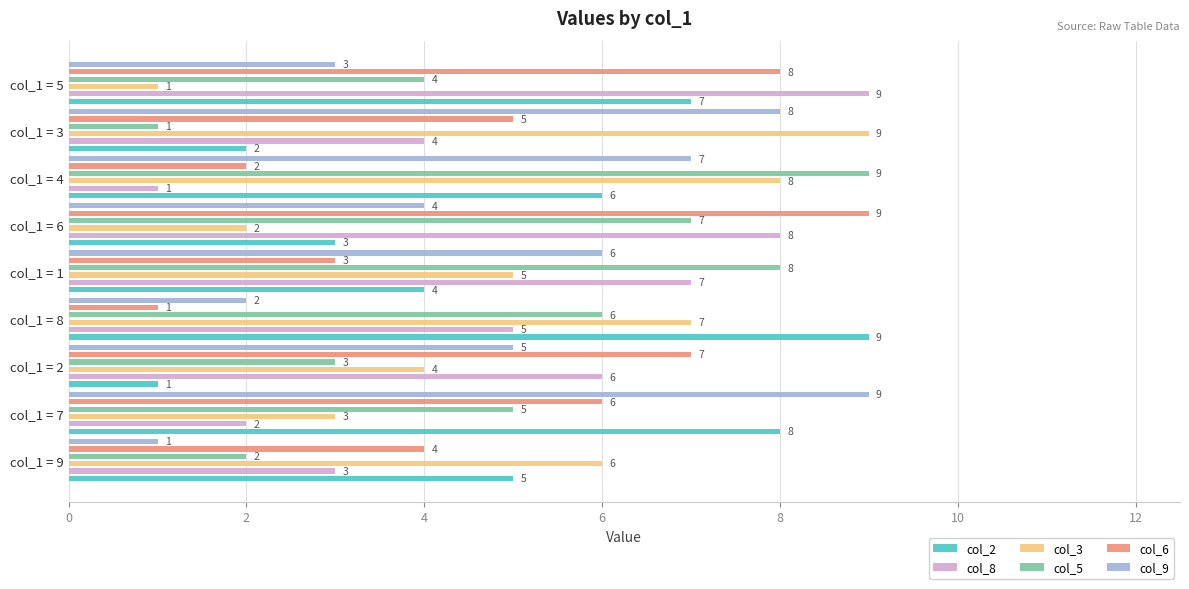

How many groups of bars are there?

9